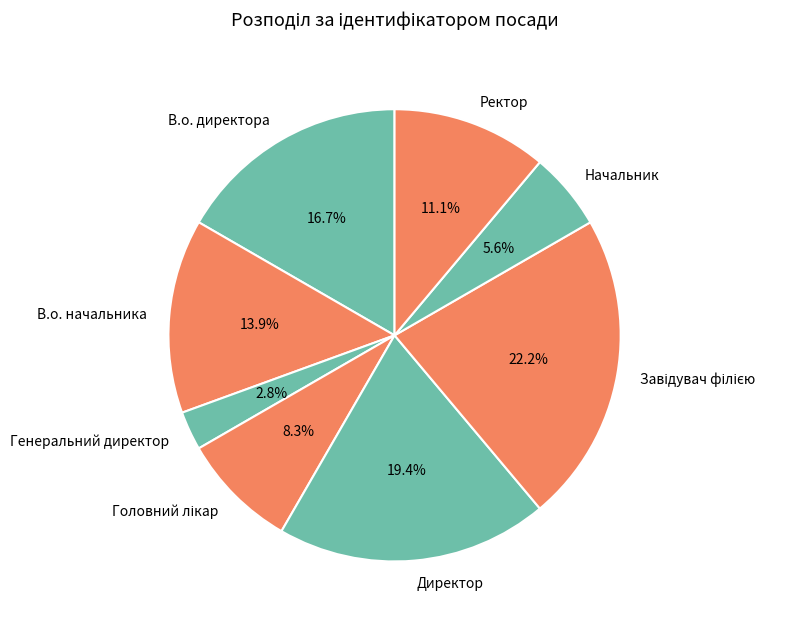

What percentage is the Ректор slice, to the nearest percent?

11%